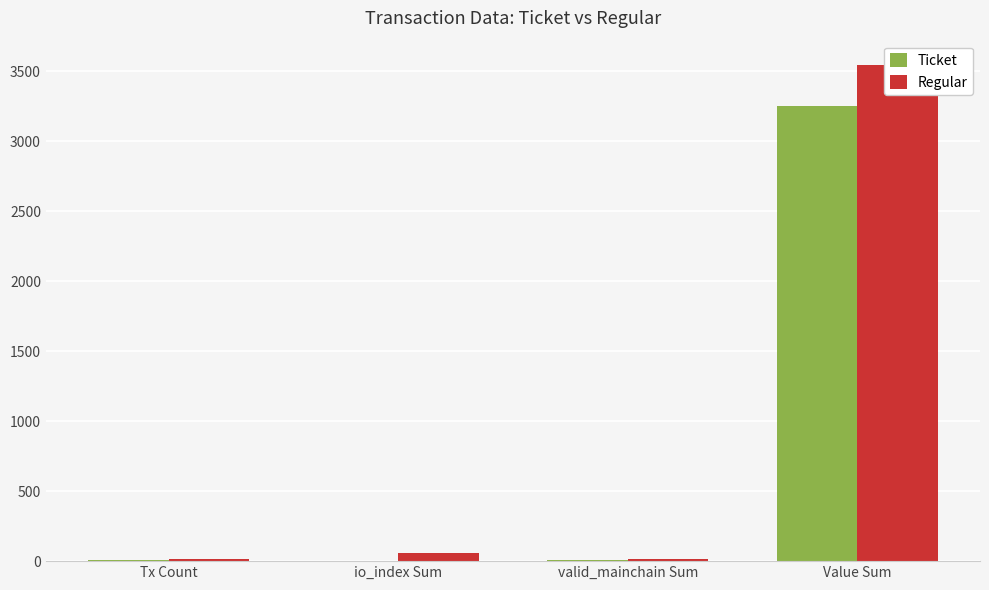

What is the label of the 4th bar from the right?

Tx Count